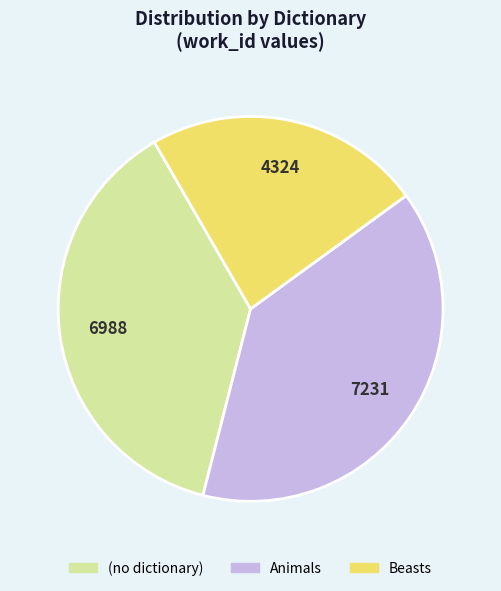

Does any single category account for the majority?

No